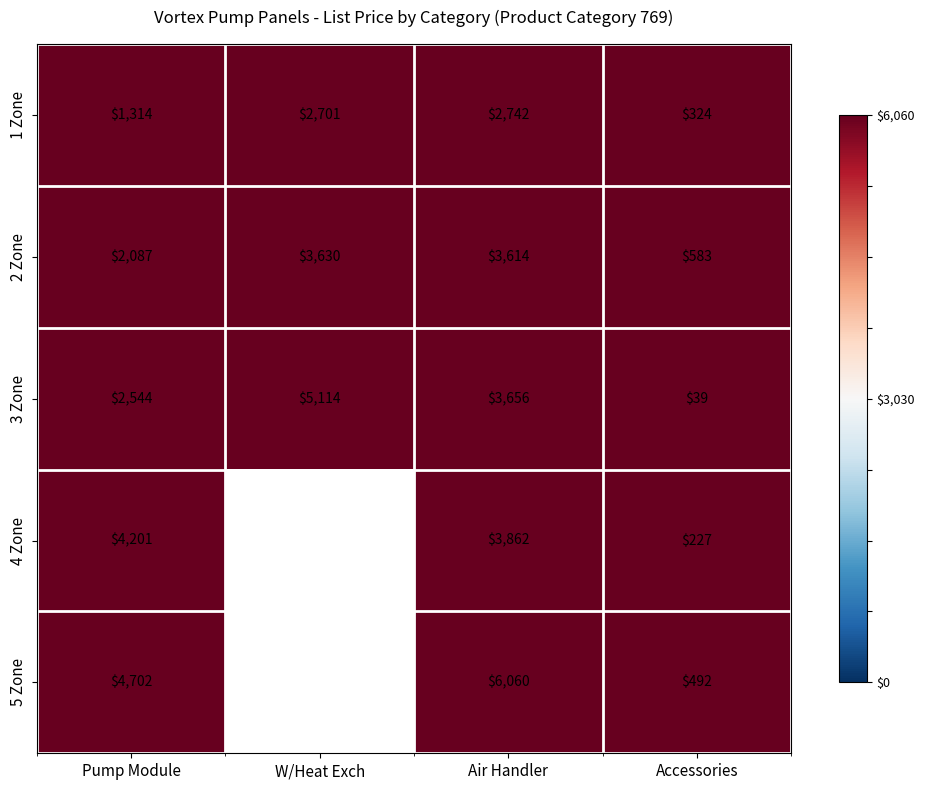

Is it true that 3 Zone equals 7373.6 at W/Heat Exch?

False